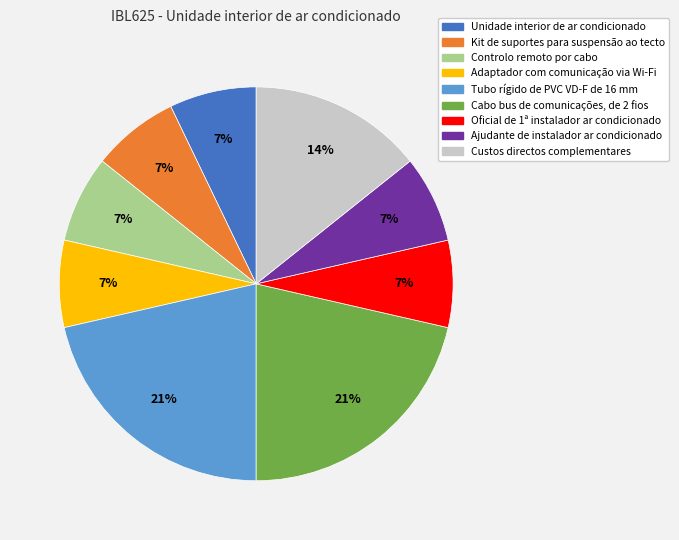

To the nearest percent, what portion does Cabo bus de comunicações, de 2 fios represent?

21%